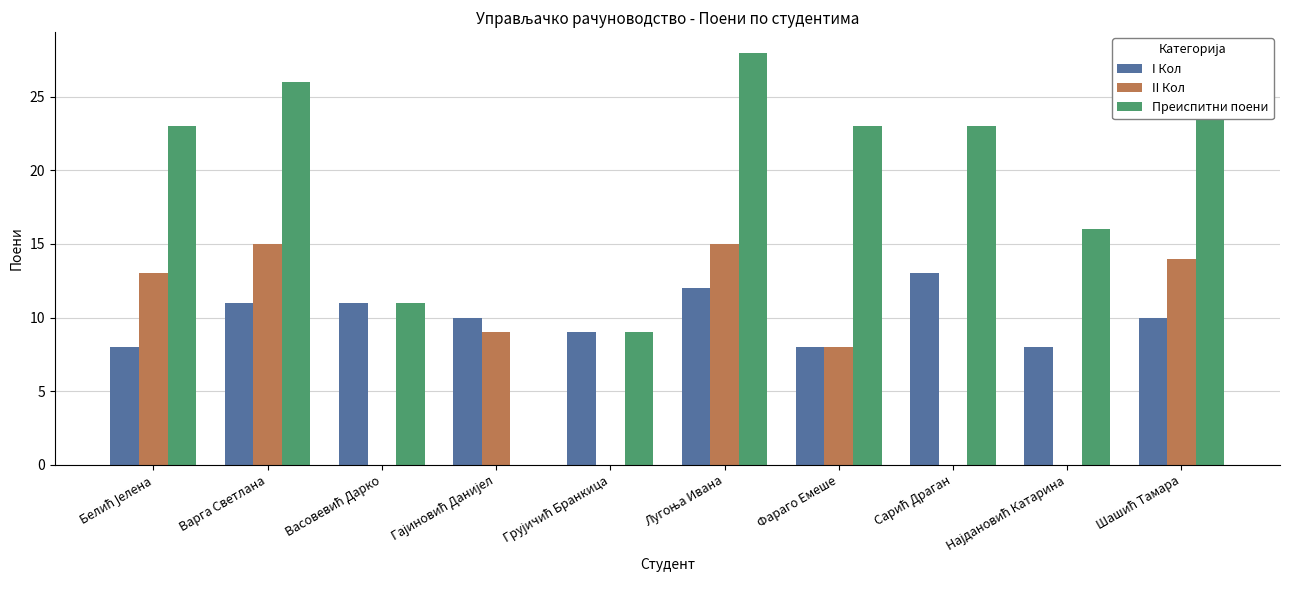

Is it true that I Кол equals 8 at Фараго Емеше?

True